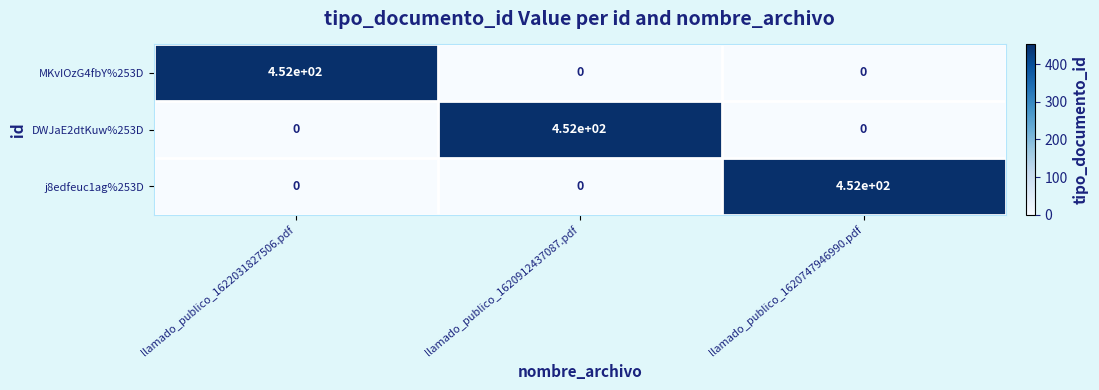

What is the sum of all DWJaE2dtKuw%253D values?

452